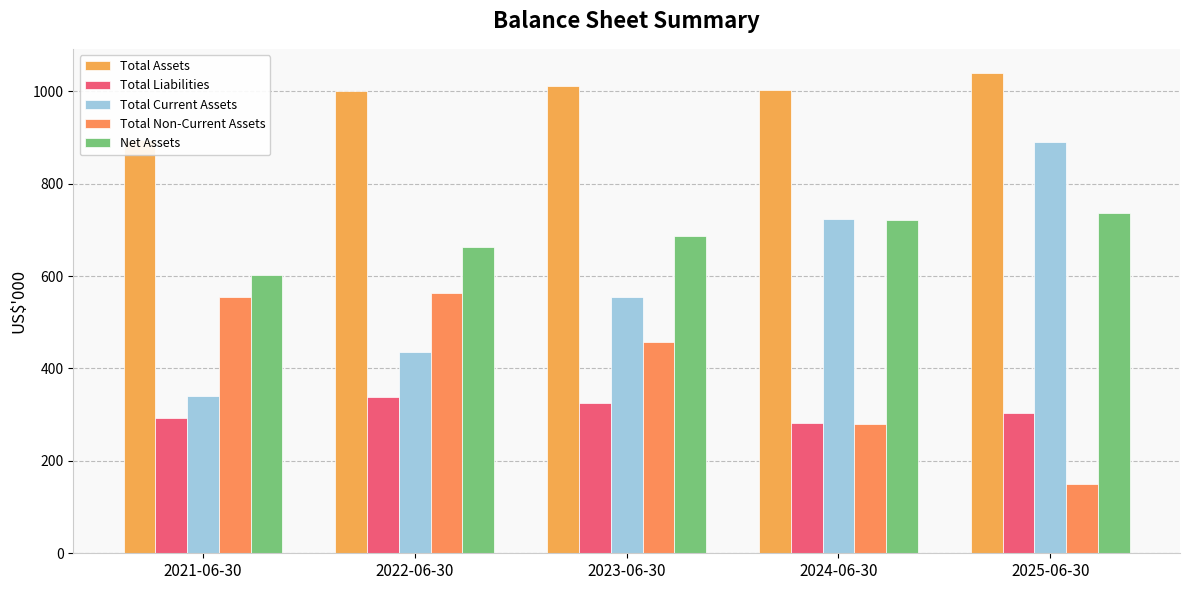

True or false: Total Current Assets has a value of 889.9 at 2025-06-30.

True